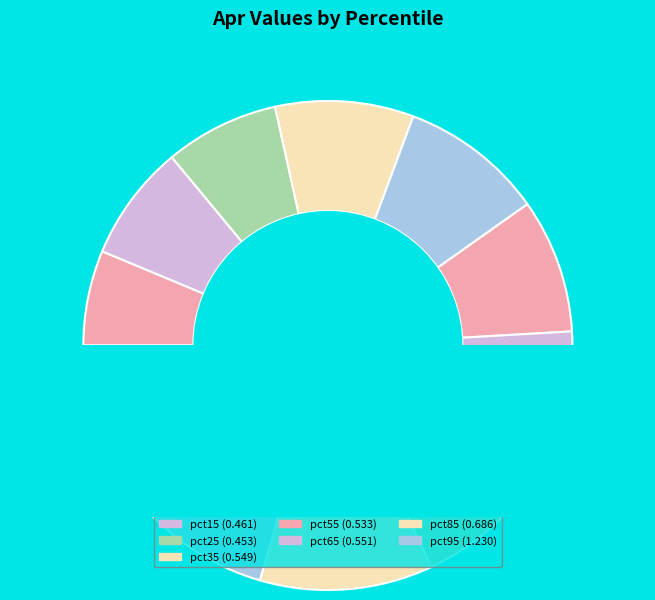

Combined, do pct65 and pct15 account for over 50%?

No